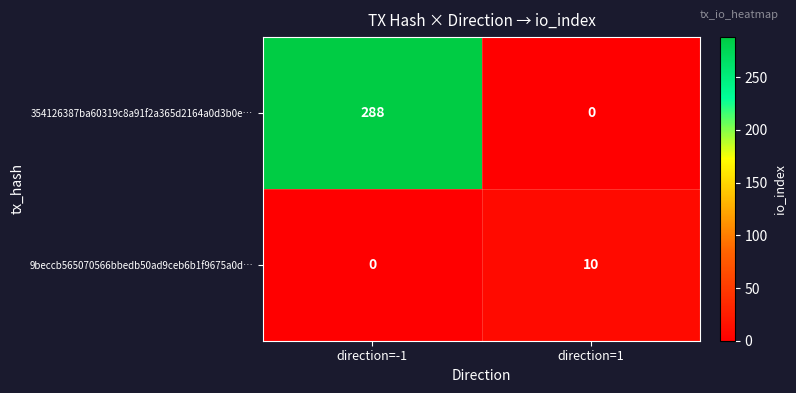

What is the approximate value of 354126387ba60319c8a91f2a365d2164a0d3b0e… at direction=-1?

288